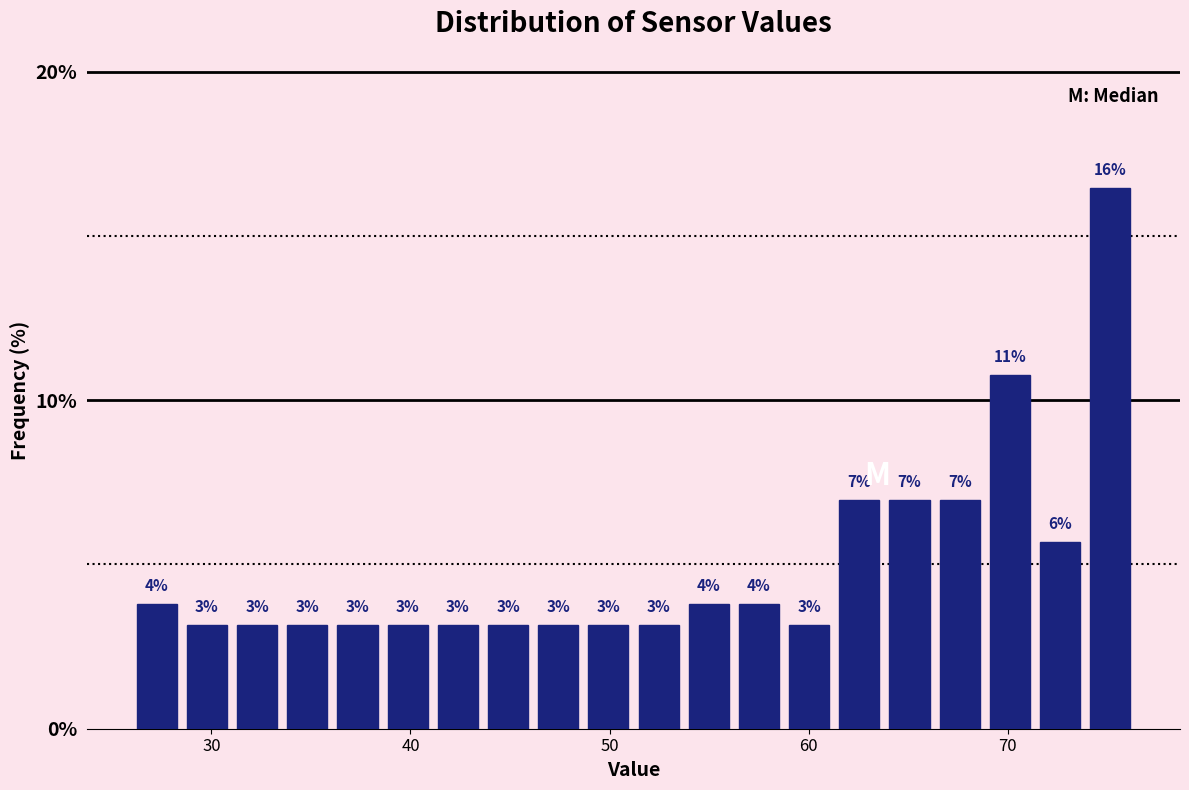

Read against the x-axis, roughly where is the centre of the tallest bar?

75